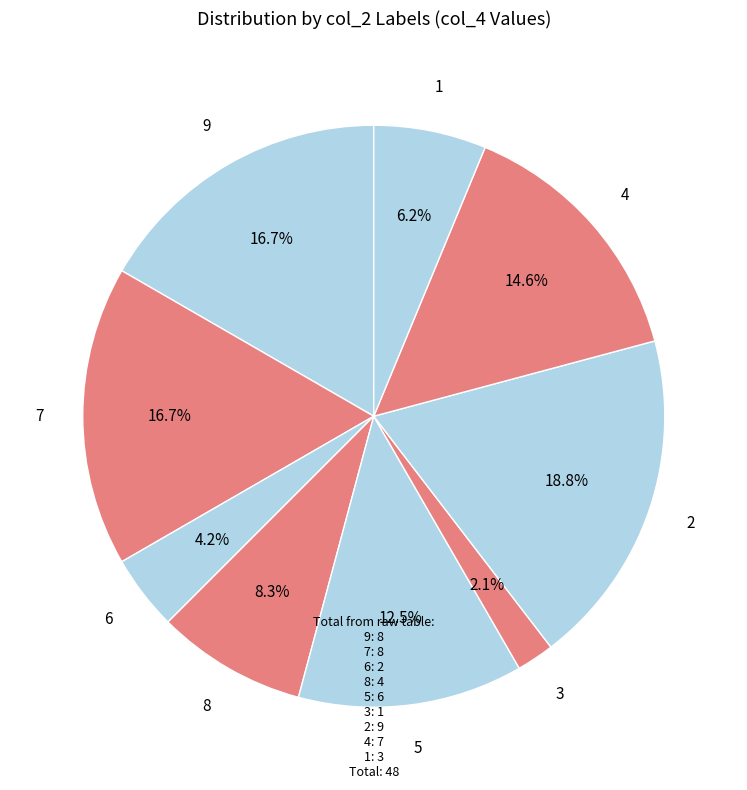

How many slices are in this pie chart?

9